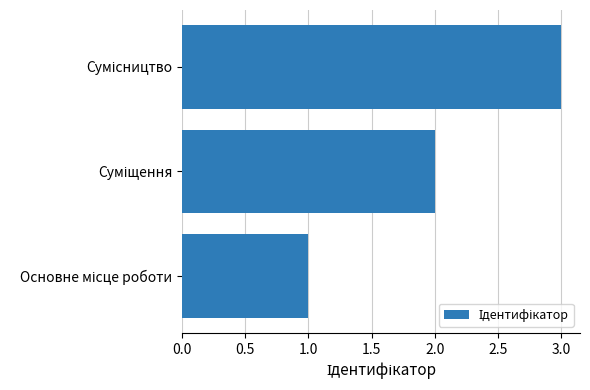

How many values are between 1 and 3?

3